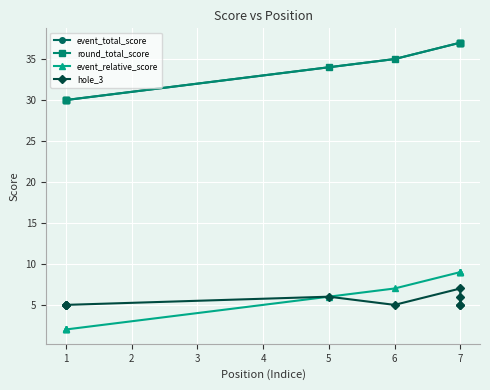

How many lines are shown in the chart?

4